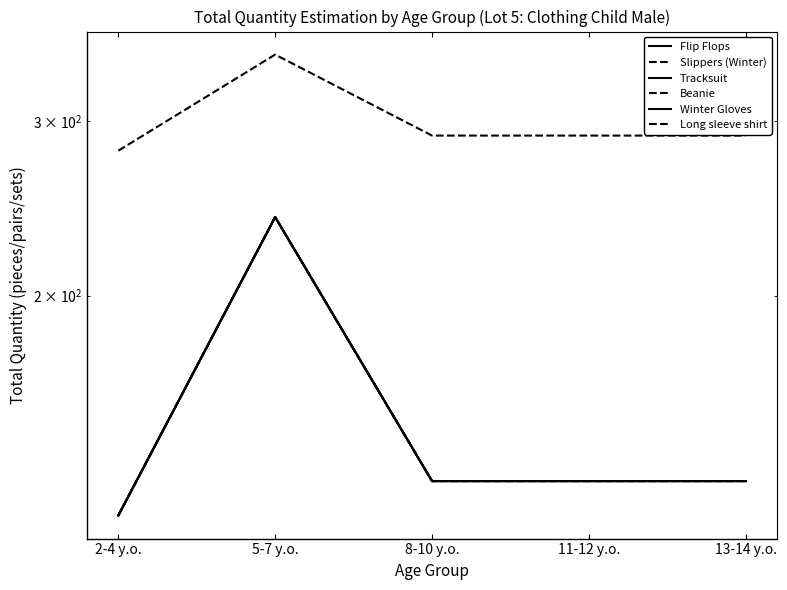

At which label does Beanie reach its minimum?

2-4 y.o.